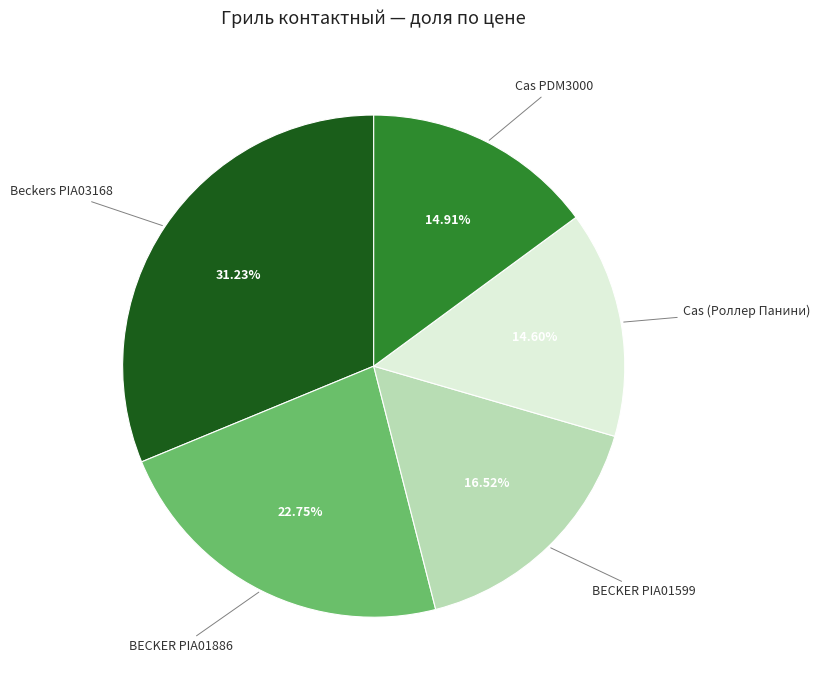

Is there a majority slice in this chart?

No